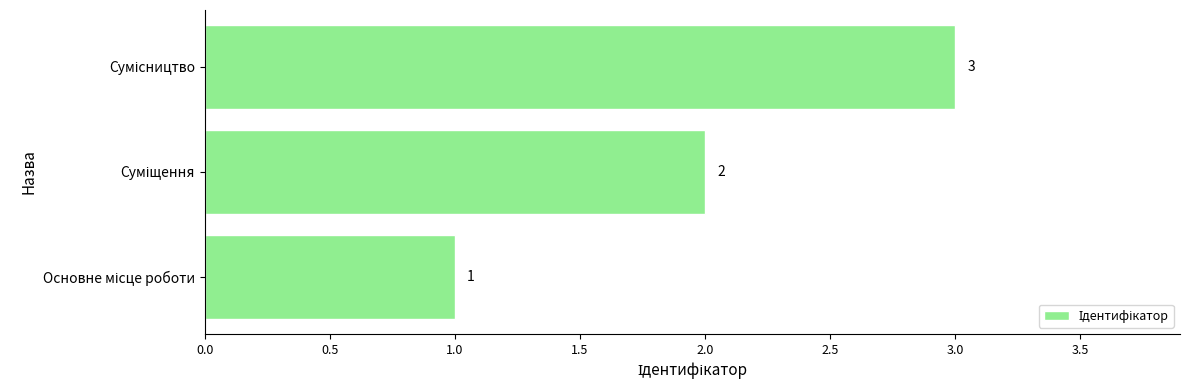

How many values are between 1 and 3?

3